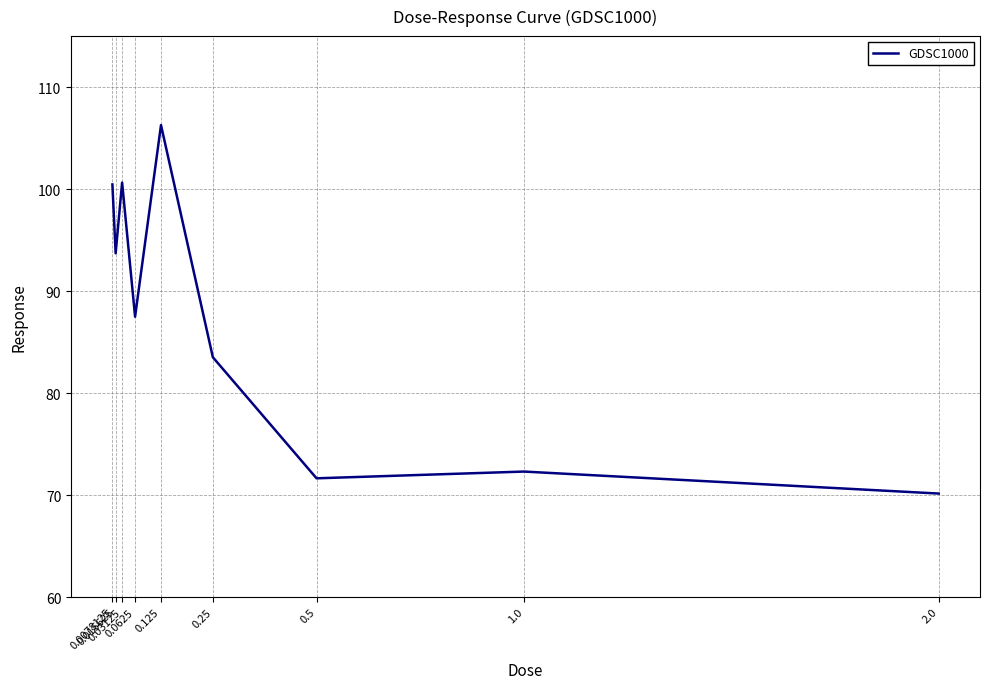

The value at 0.0078125 is 159.8. True or false?

False